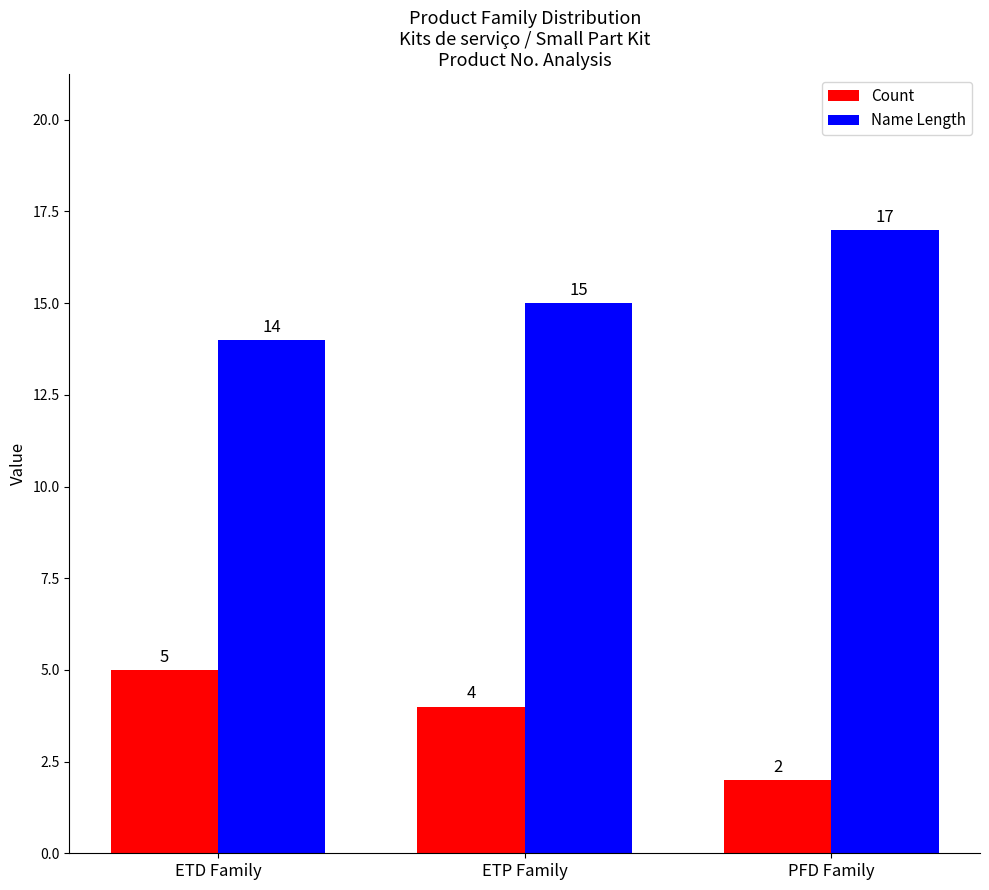

What is the difference between the highest and lowest values at PFD Family?

15